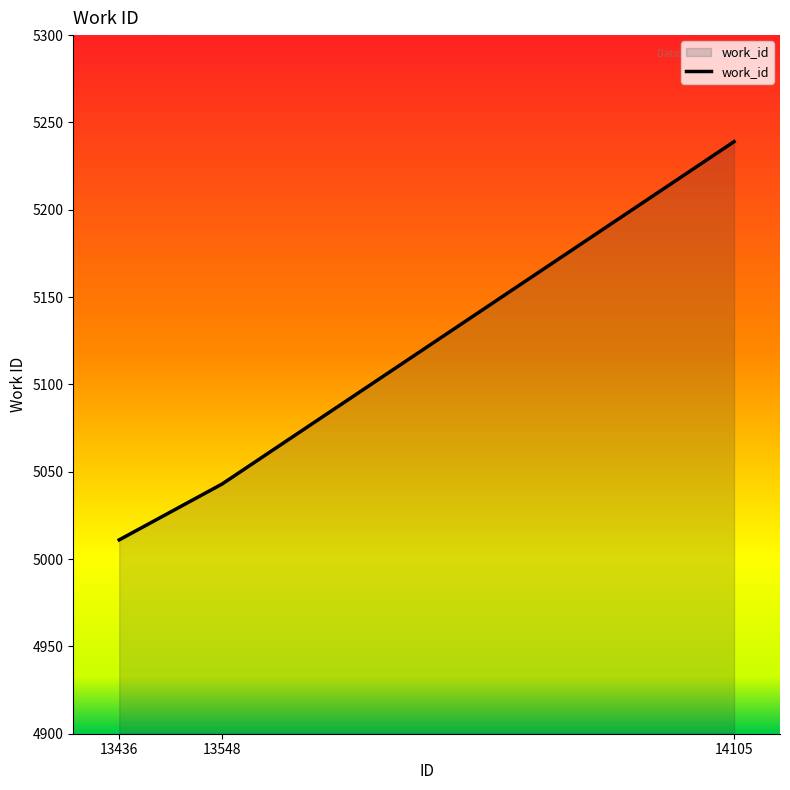

What is the sum of the values at 13548 and 13436?

10054